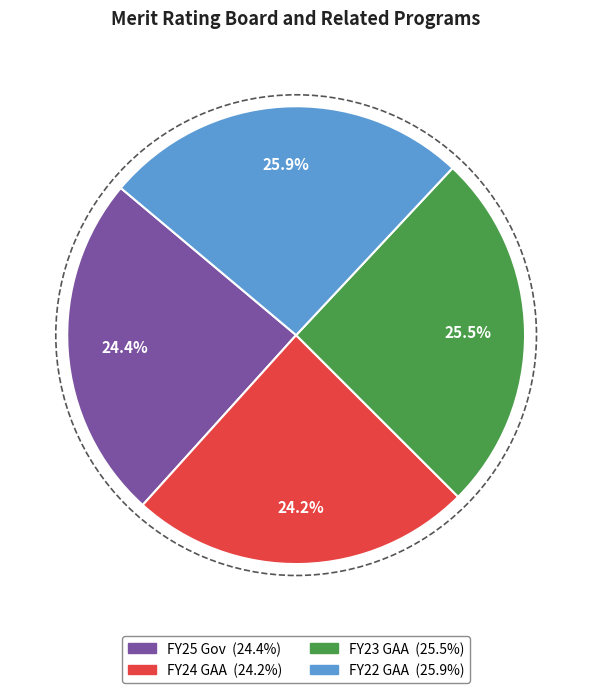

Combined, what portion of the pie is FY25 Gov and FY24 GAA?

48.6%